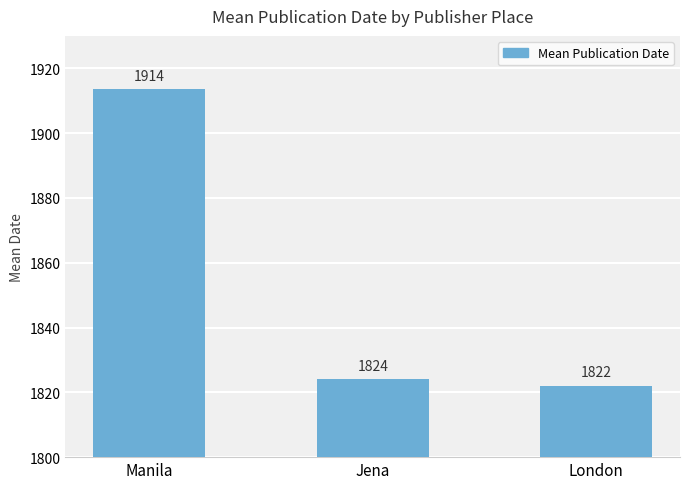

What is the change in value from Manila to London?

-91.5